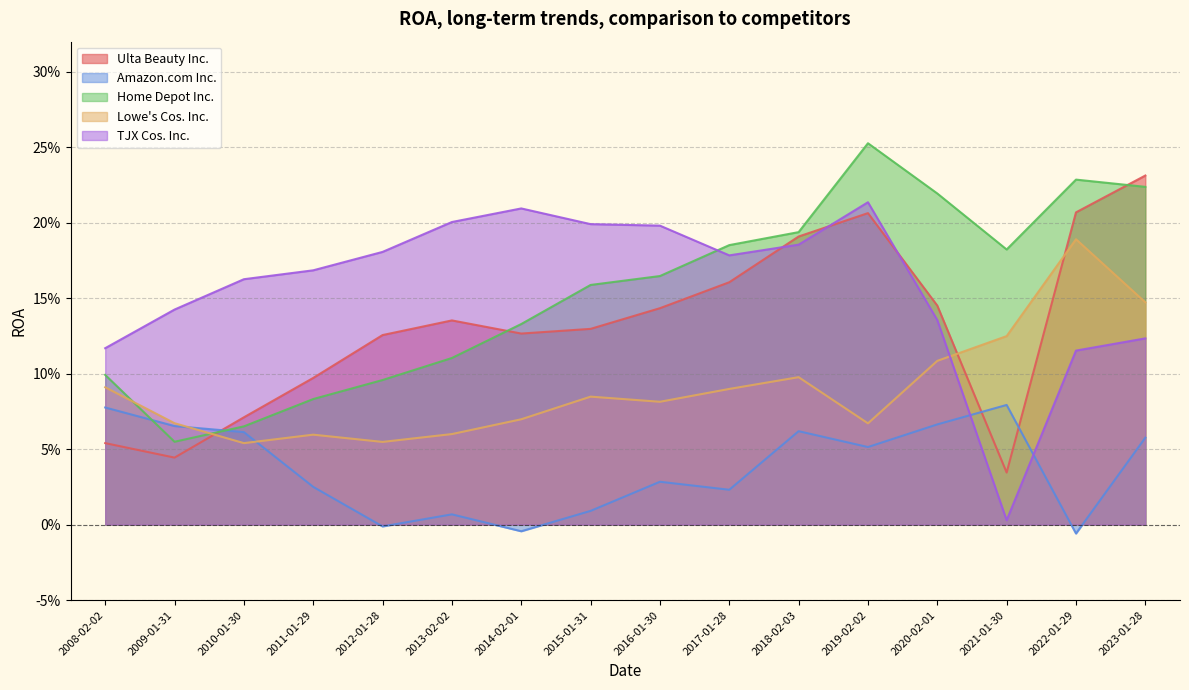

After their last crossing, which series has the higher values: Lowe's Cos. Inc. or Home Depot Inc.?

Home Depot Inc.